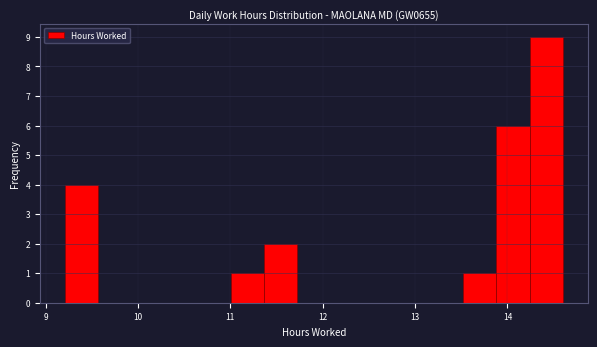

Read against the x-axis, roughly where is the centre of the tallest bar?

14.4